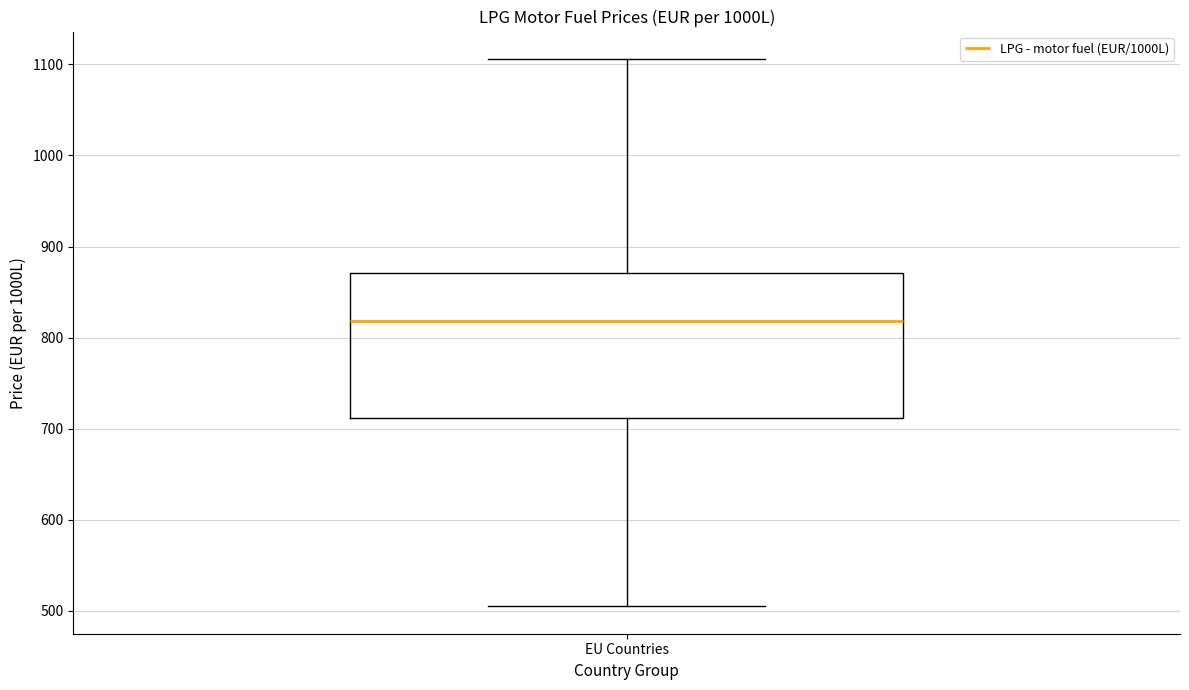

Where is the upper edge of the box for EU Countries on the y-axis? The values are not printed on the chart, so give them approximately, as read against the axis.

870